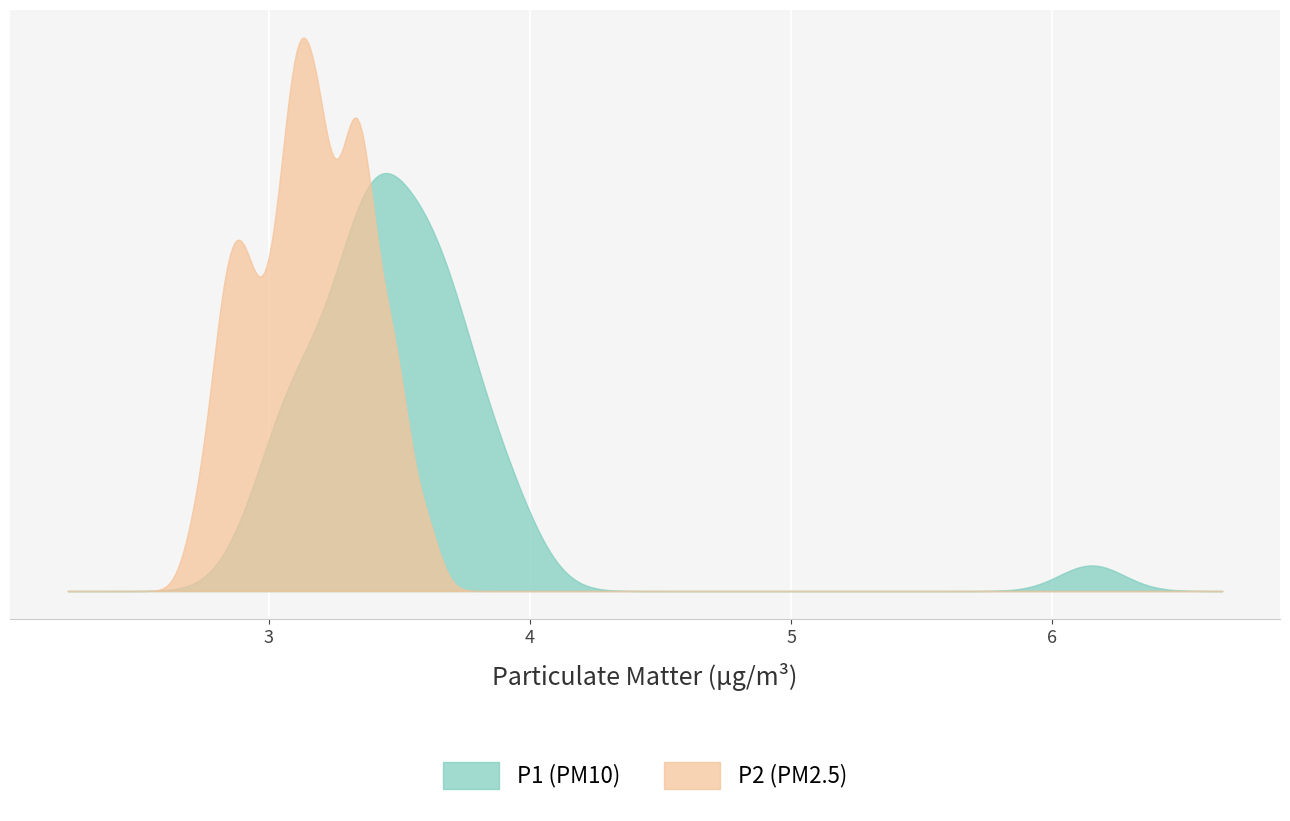

The P1 series shows 3.4 at 37. True or false?

True